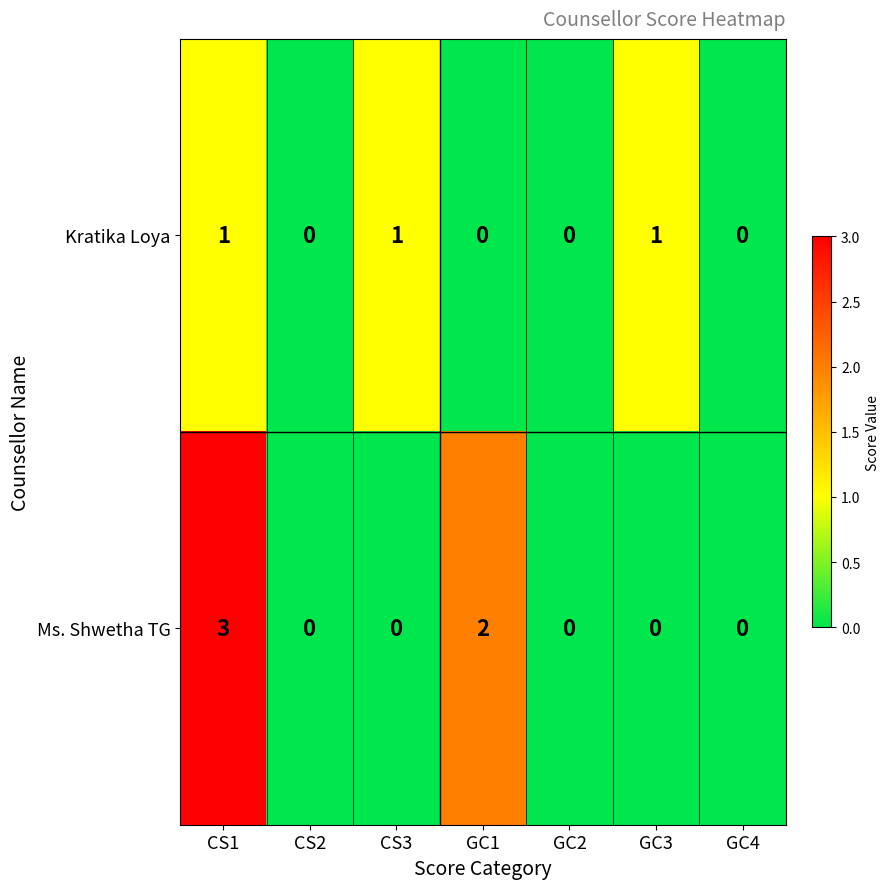

What is the maximum value shown in the chart?

3